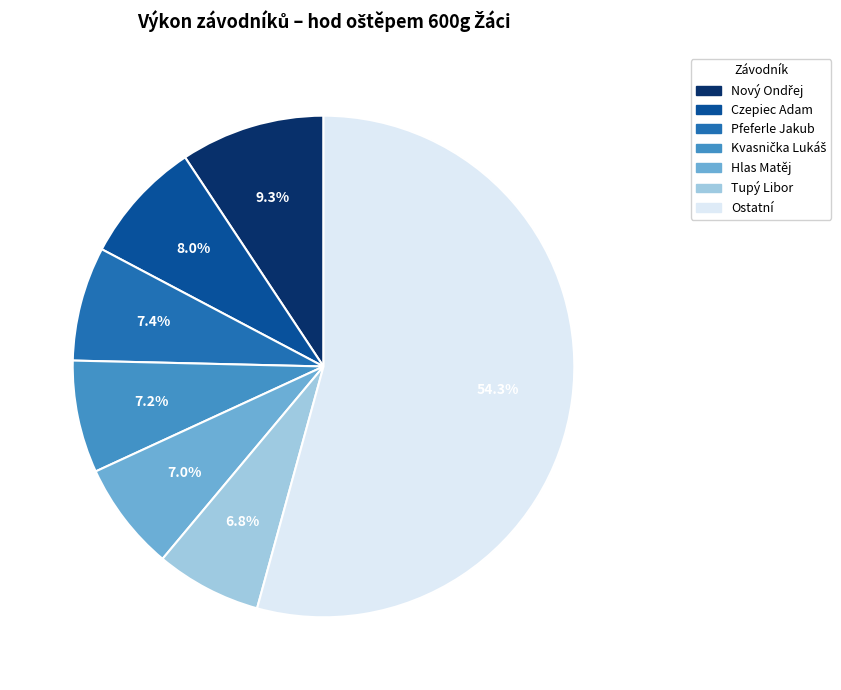

Is there any slice that represents more than half of the pie?

Yes